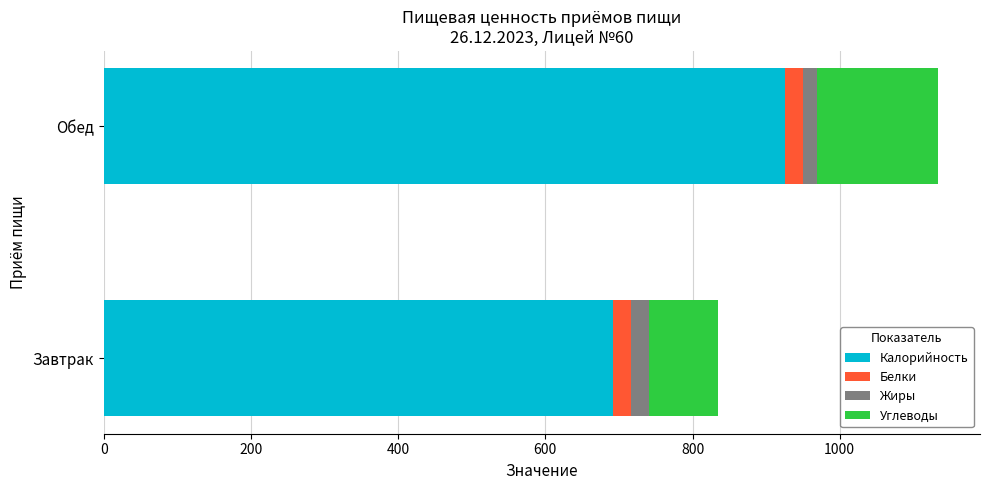

At which category is the sum across all series the highest?

Обед